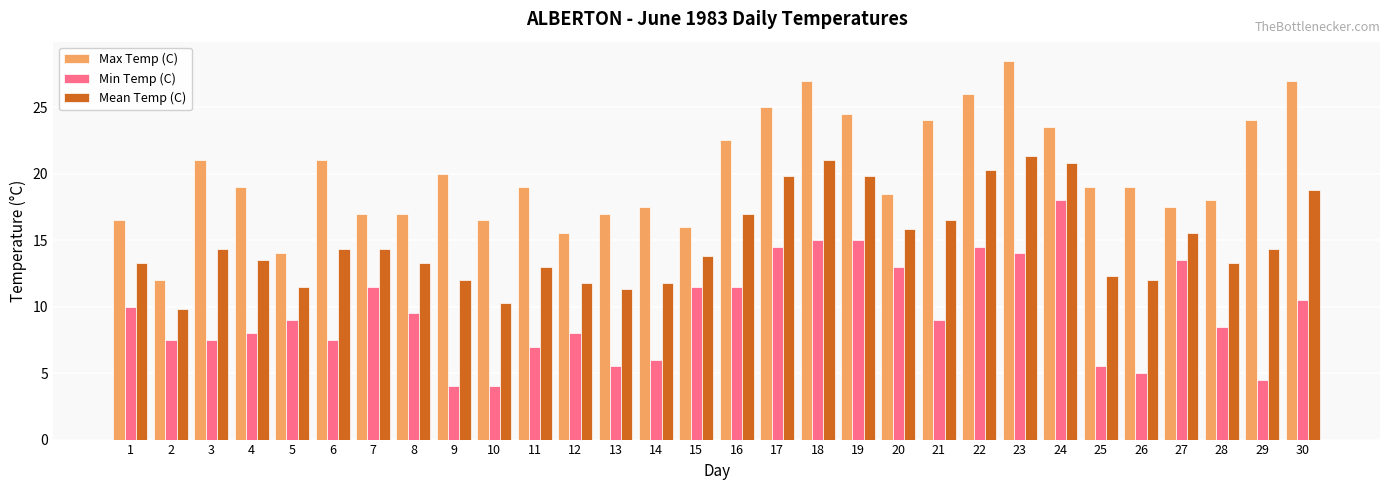

What is the difference between the maximum and minimum values in the Min Temp (C) series?

14.0